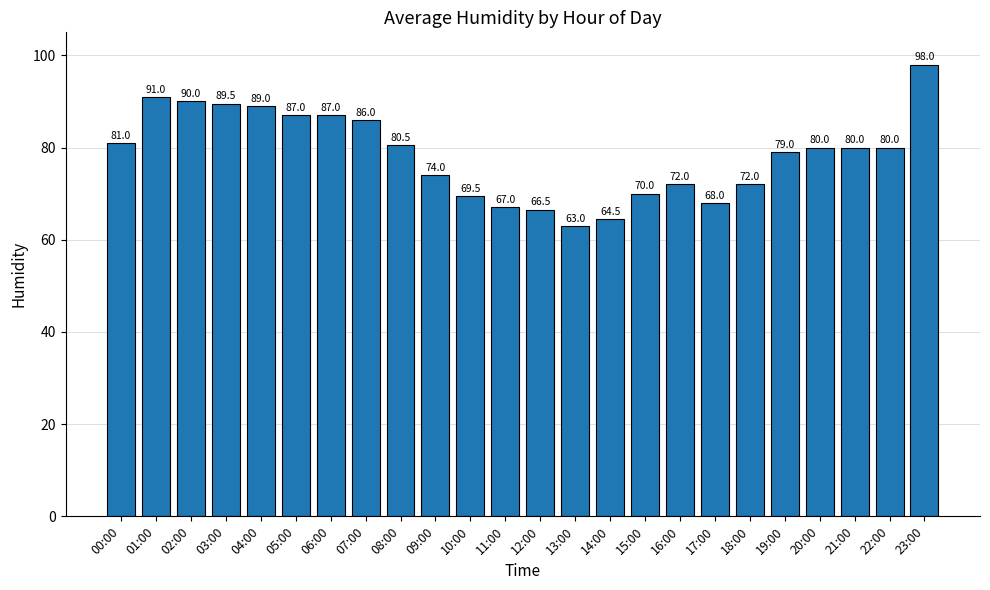

Reading left to right, what are all the values shown in this chart?

00:00=81.0	01:00=91.0	02:00=90.0	03:00=89.5	04:00=89.0	05:00=87.0	06:00=87.0	07:00=86.0	08:00=80.5	09:00=74.0	10:00=69.5	11:00=67.0	12:00=66.5	13:00=63.0	14:00=64.5	15:00=70.0	16:00=72.0	17:00=68.0	18:00=72.0	19:00=79.0	20:00=80.0	21:00=80.0	22:00=80.0	23:00=98.0